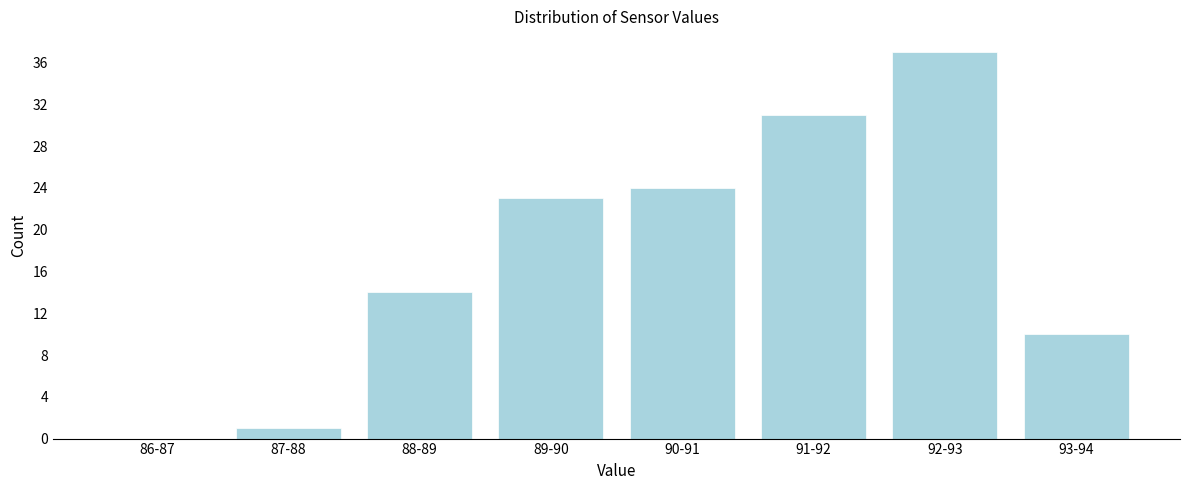

Reading left to right, what are all the values shown in this chart?

86-87=0	87-88=1	88-89=14	89-90=23	90-91=24	91-92=31	92-93=37	93-94=10